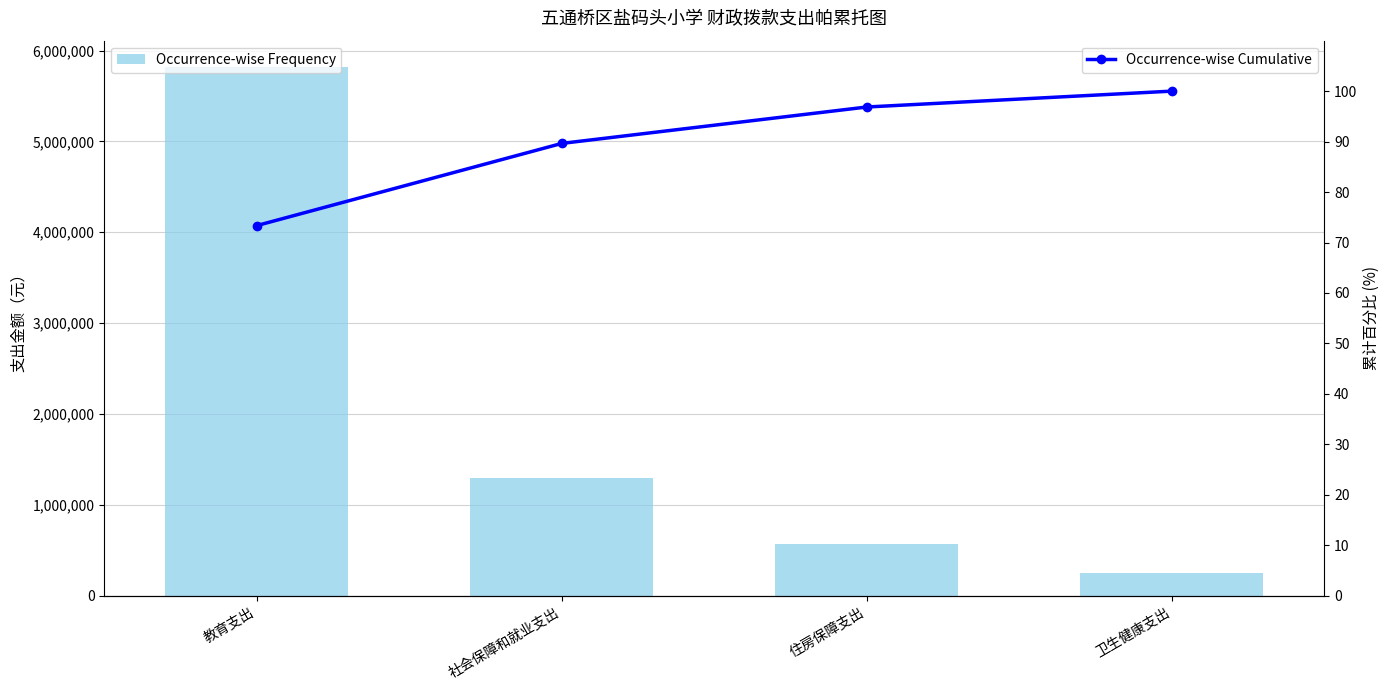

Rank the series at 卫生健康支出 from lowest to highest value.

Occurrence-wise Cumulative, Occurrence-wise Frequency